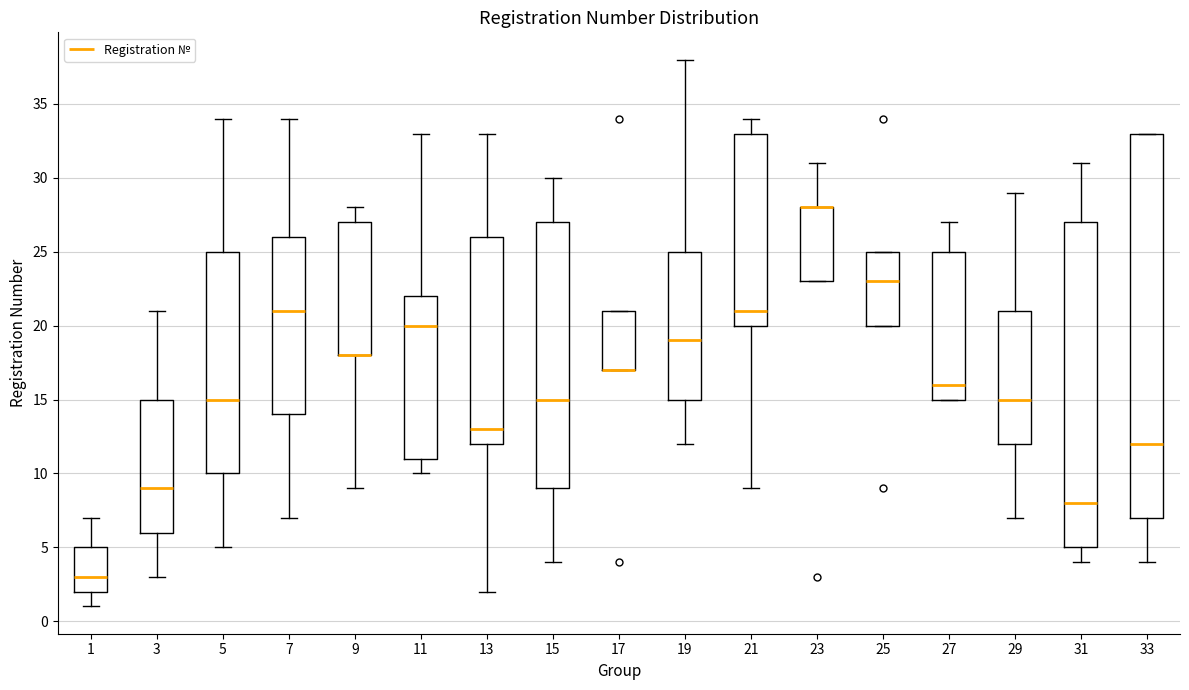

Which box is the tallest, from its lower edge to its upper edge?

33